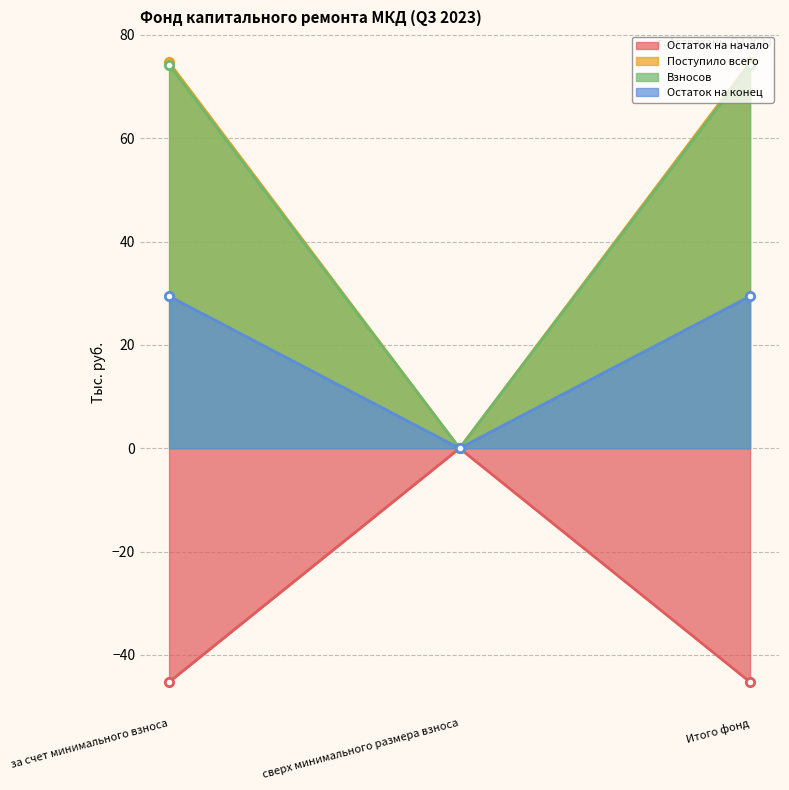

At which category is the sum across all series the highest?

за счет минимального взноса